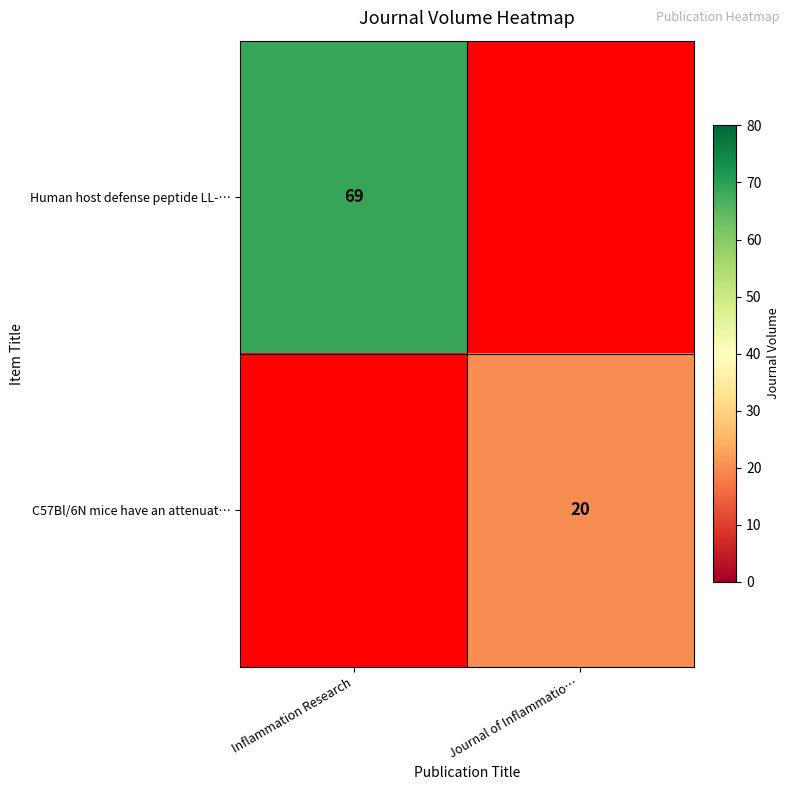

At which category does the chart reach its minimum across all series?

Journal of Inflammatio…